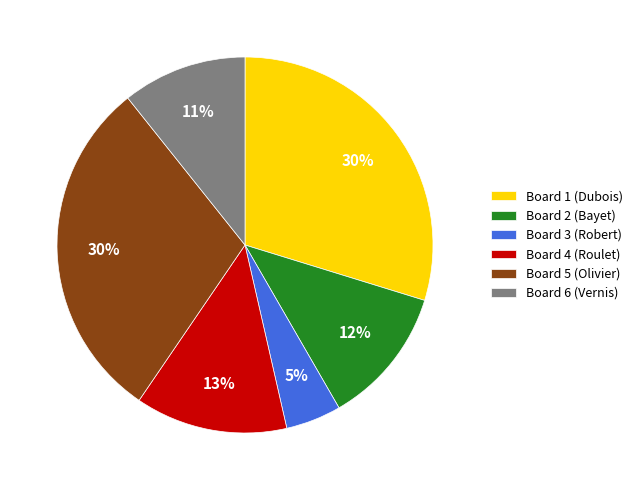

Is the sum of Board 5 (Olivier) and Board 3 (Robert) greater than half?

No